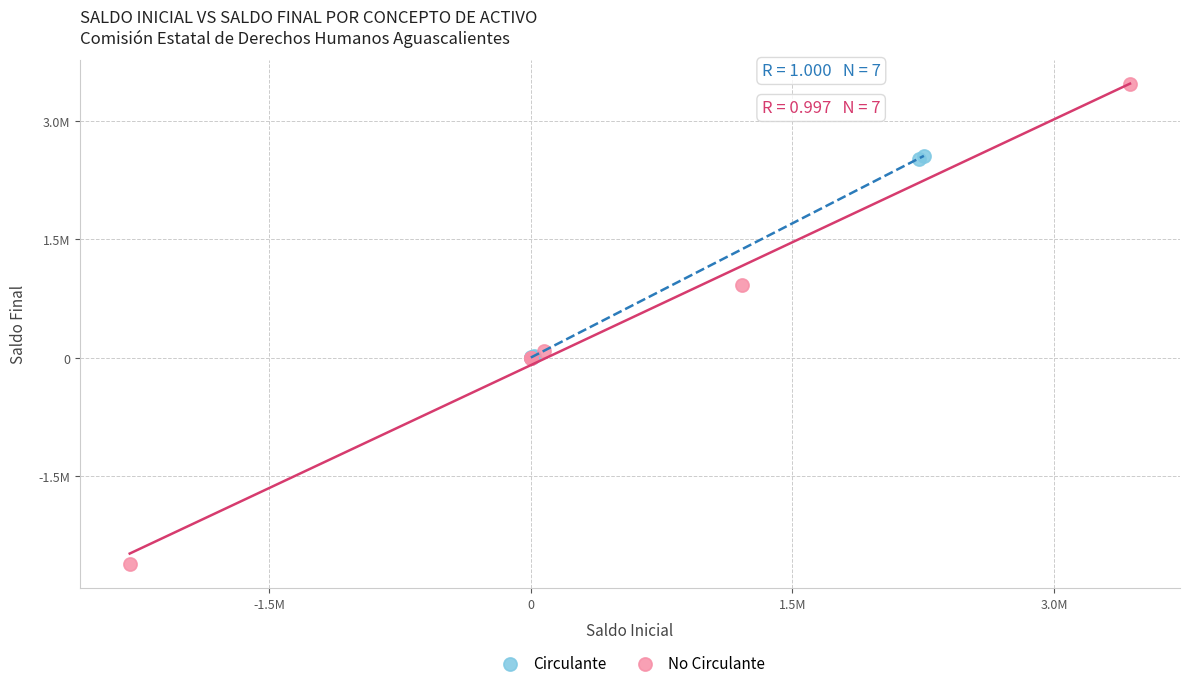

What are all the series names shown in the legend?

Circulante, No Circulante